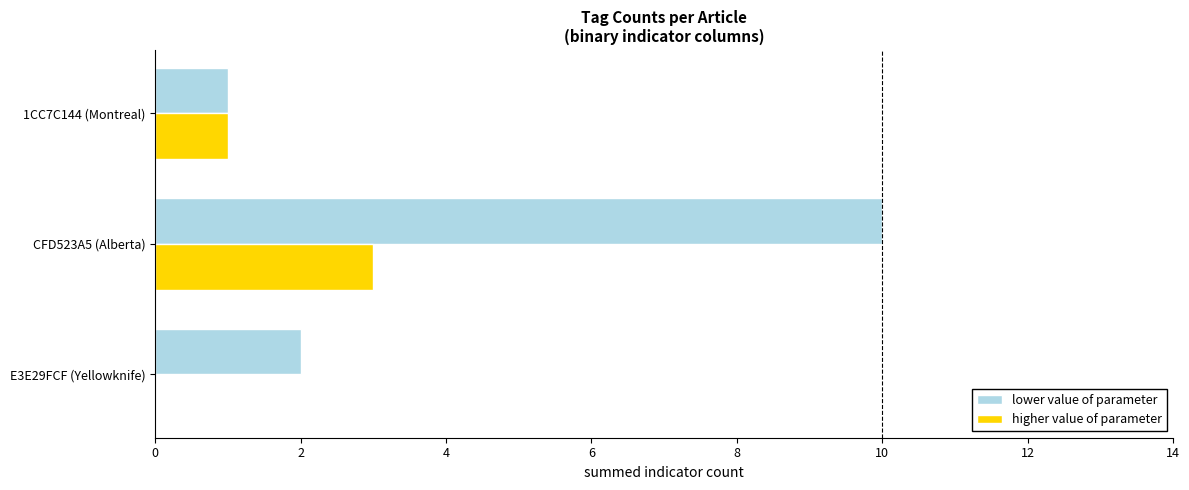

Where is higher value of parameter nearest to the value 1?

1CC7C144 (Montreal)